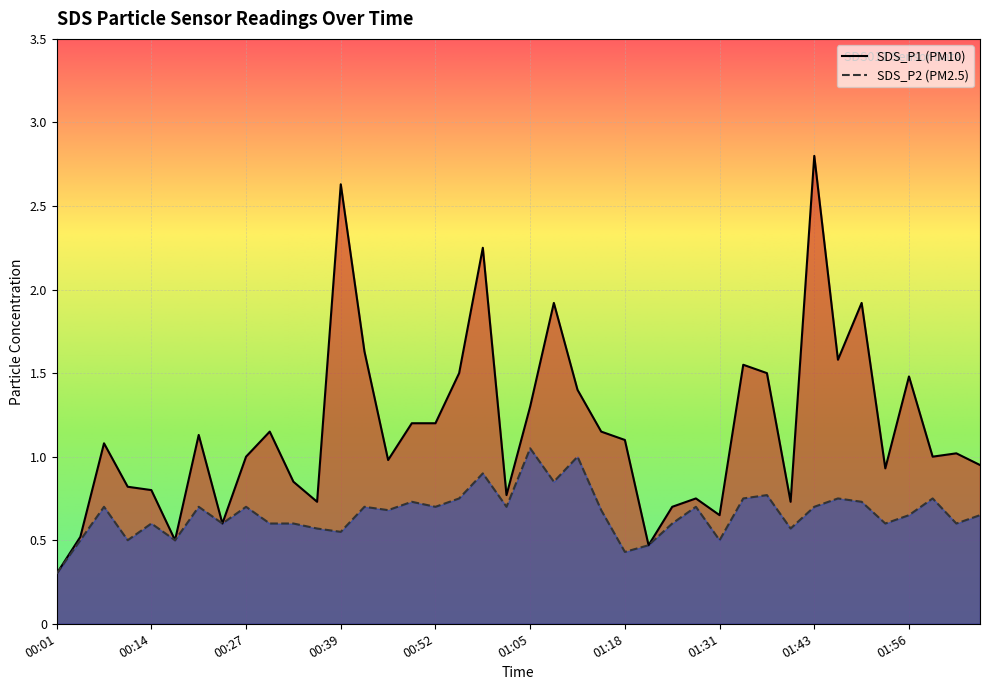

Is the value of SDS_P1 at 01:47 greater than the value of SDS_P2 at 00:33?

Yes